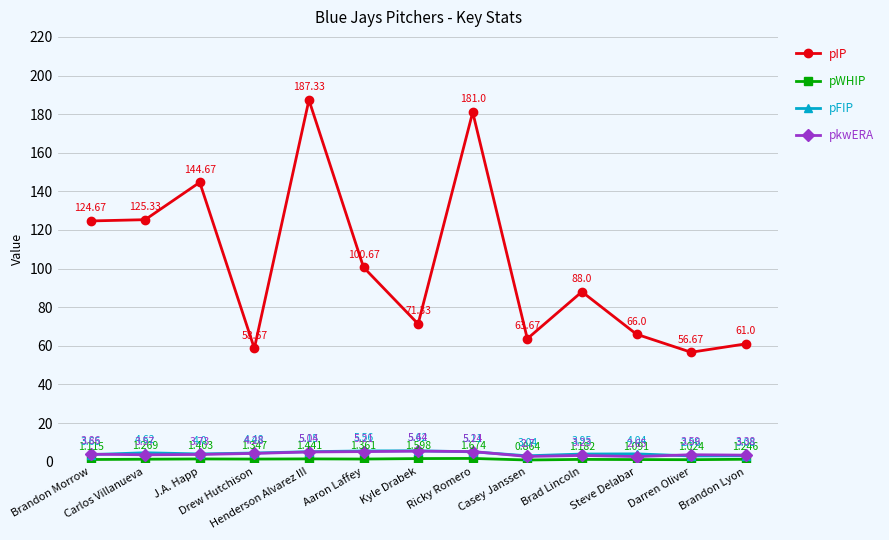

Which series has the largest total across all categories?

pIP